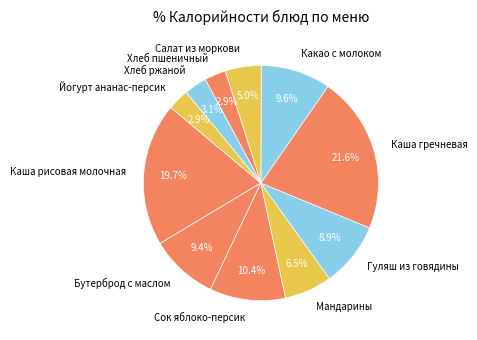

Count the number of slices in the pie.

11